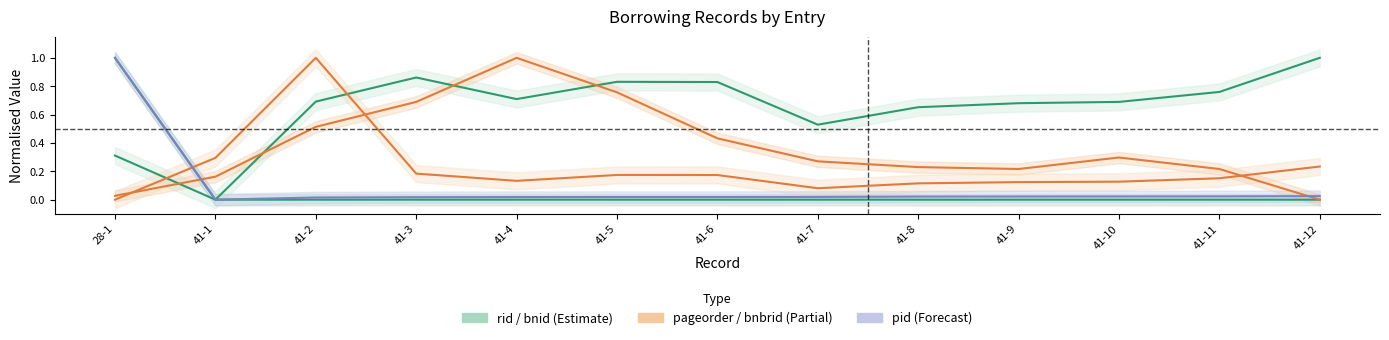

How many times do pageorder and pid cross each other?

2